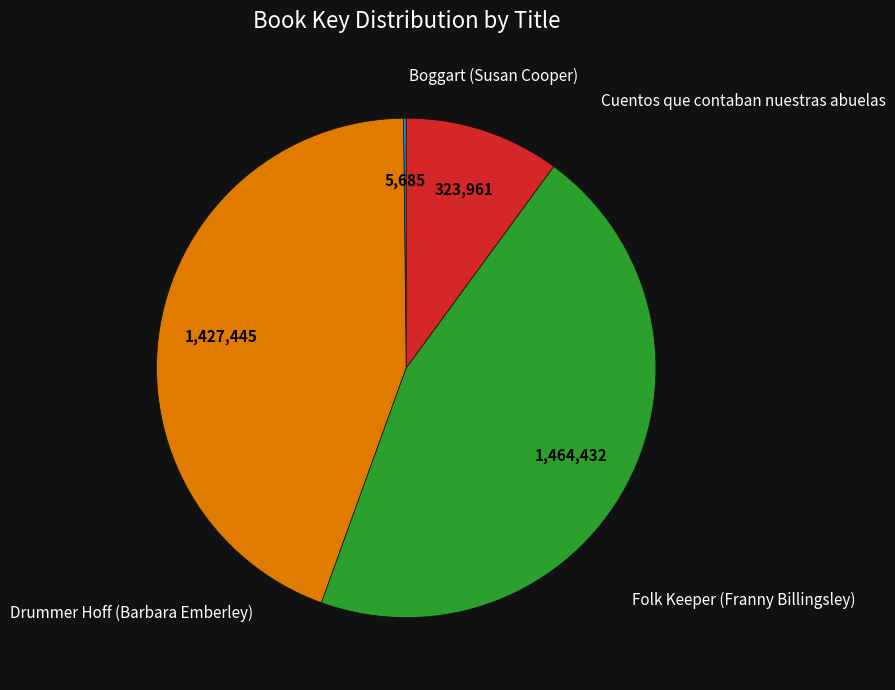

Is there a majority slice in this chart?

No